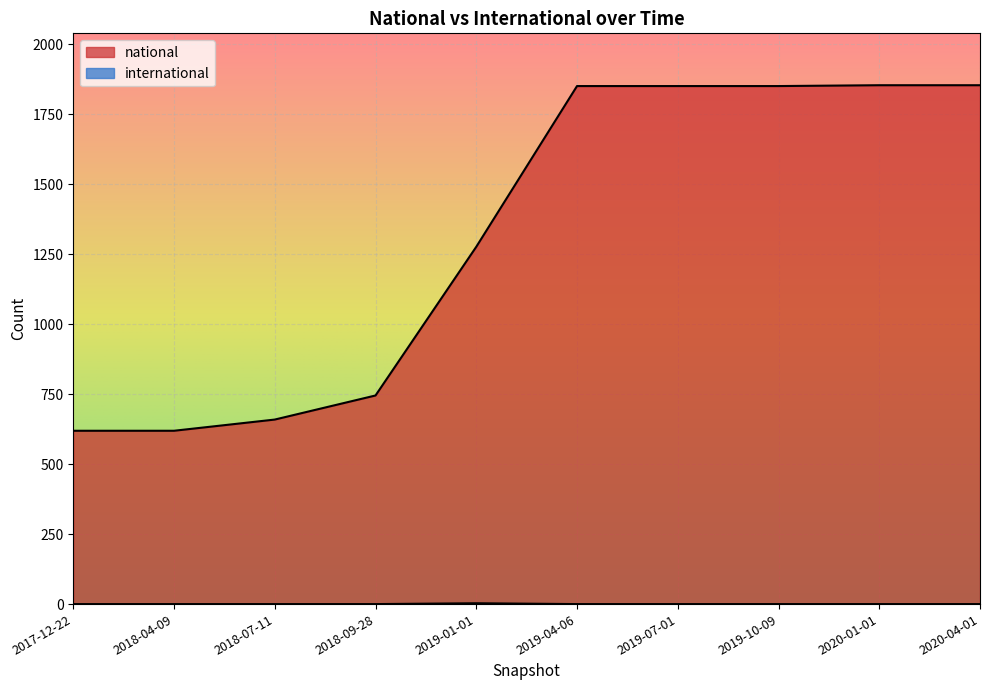

True or false: national and international cross at least once.

False